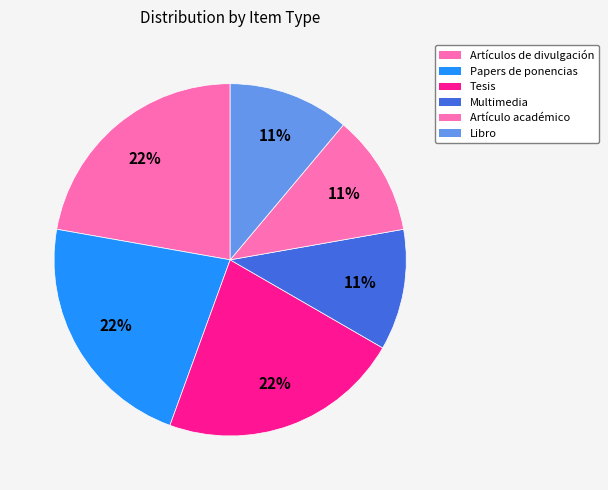

Count the number of slices in the pie.

6